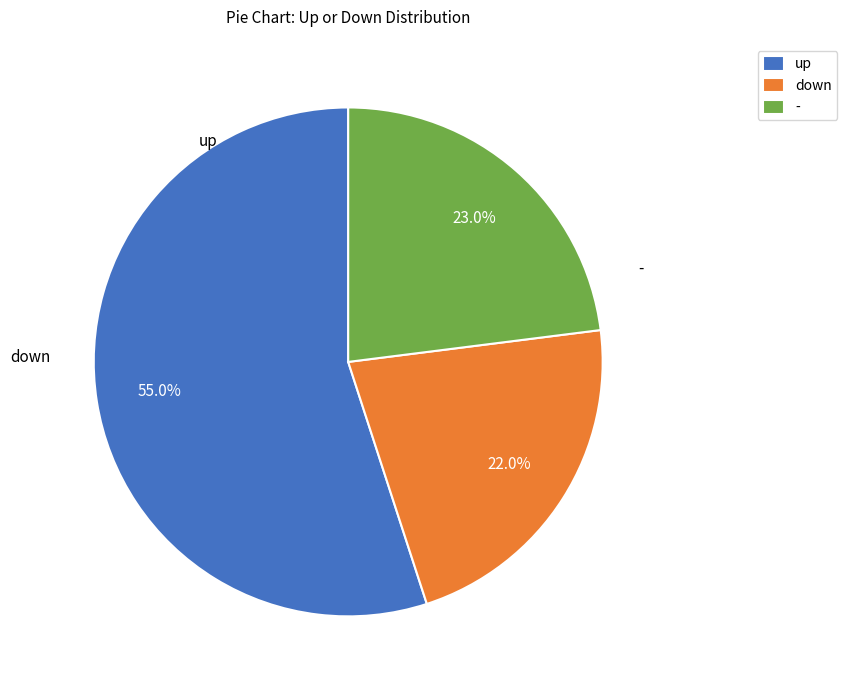

To the nearest percent, what percentage of the pie is -?

23%